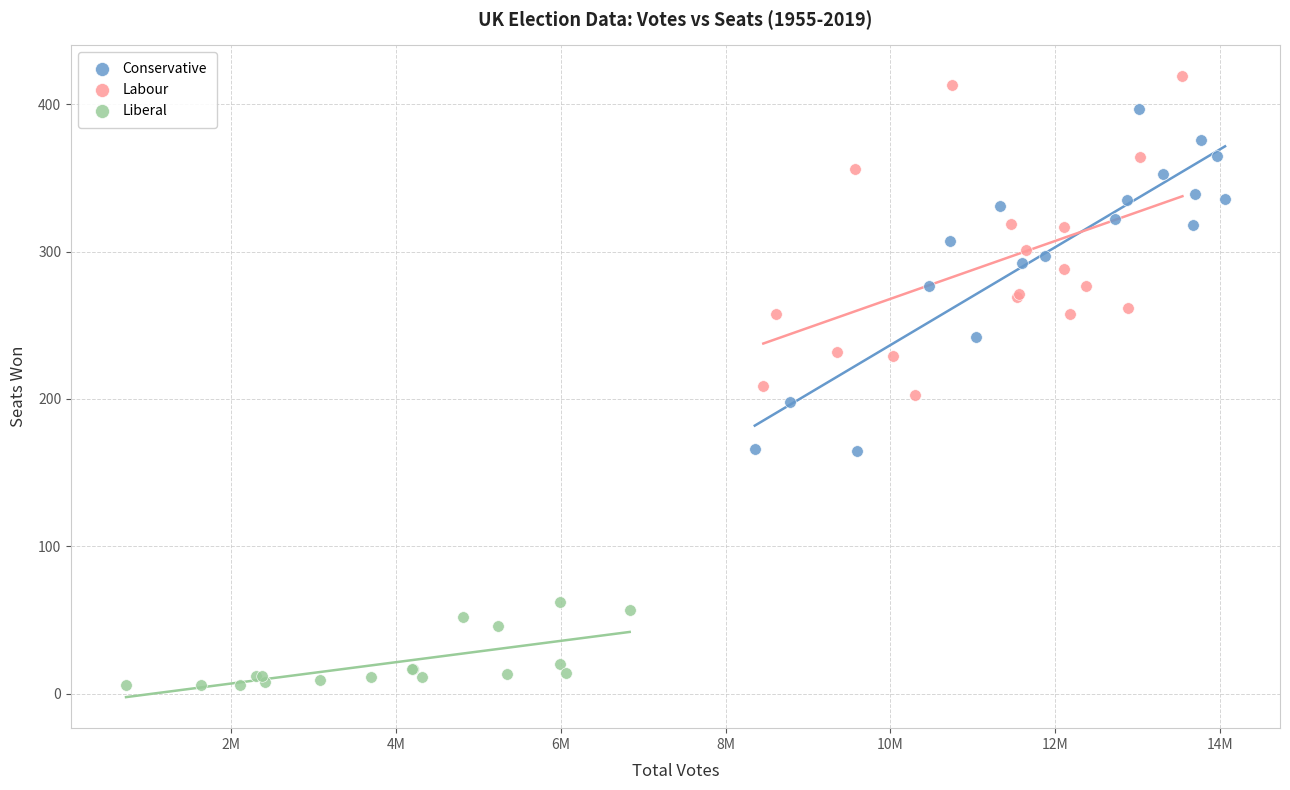

Which series has the widest spread of Y values?

Conservative